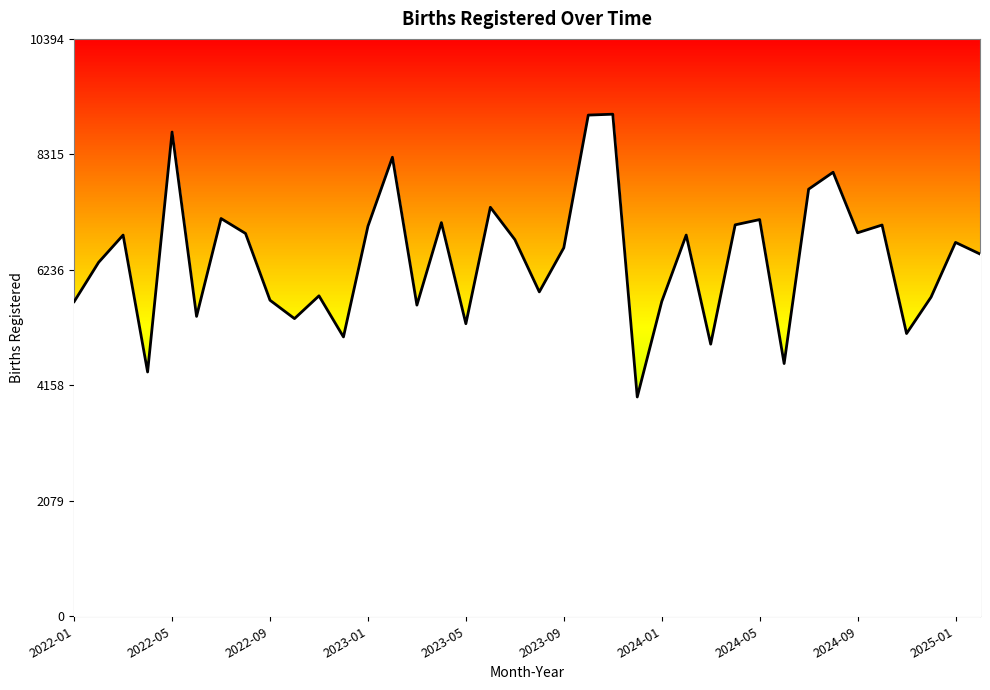

What is the average value?

6449